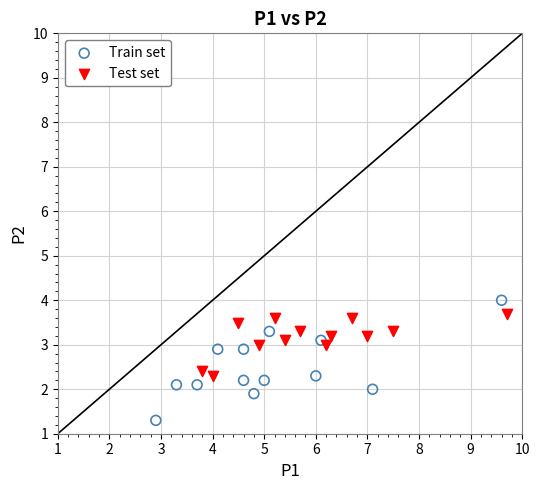

Which series reaches the minimum Y coordinate?

Train set